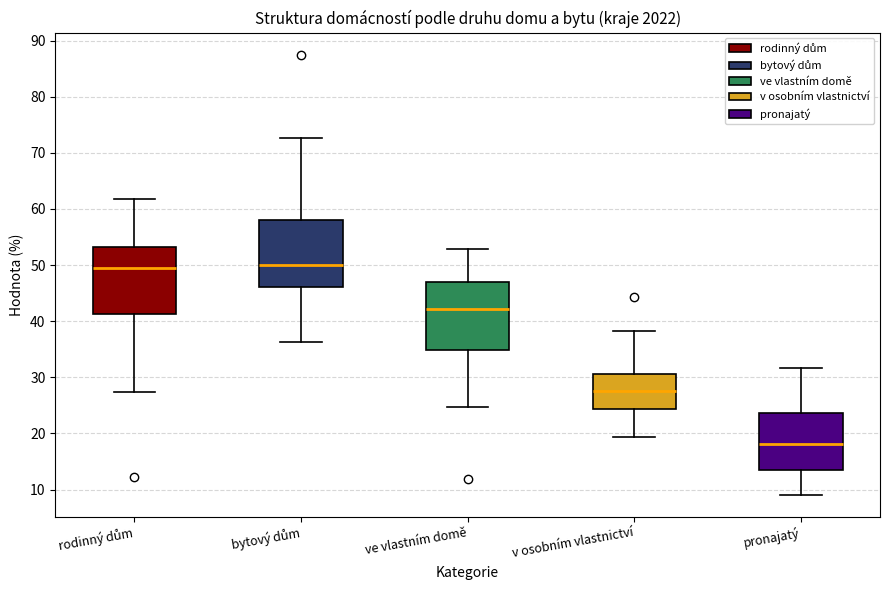

Reading left to right, read every box against the y-axis: the position of its median line, the range the box covers, and the ends of its whiskers. The values are not printed on the chart, so give them approximately, as read against the axis.

rodinný dům: median 50, box 41 to 53, whiskers 27 to 62
bytový dům: median 50, box 46 to 58, whiskers 36 to 73
ve vlastním domě: median 42, box 35 to 47, whiskers 25 to 53
v osobním vlastnictví: median 28, box 24 to 31, whiskers 19 to 38
pronajatý: median 18, box 13 to 24, whiskers 9 to 32